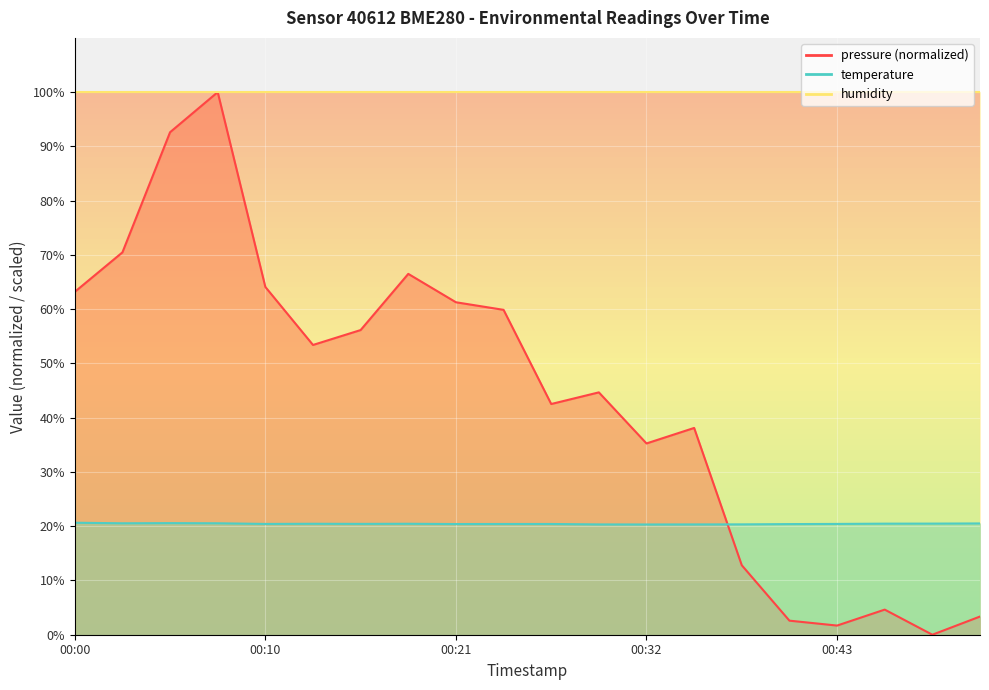

What is the difference between the pressure values at 00:48 and 00:03?

70.5